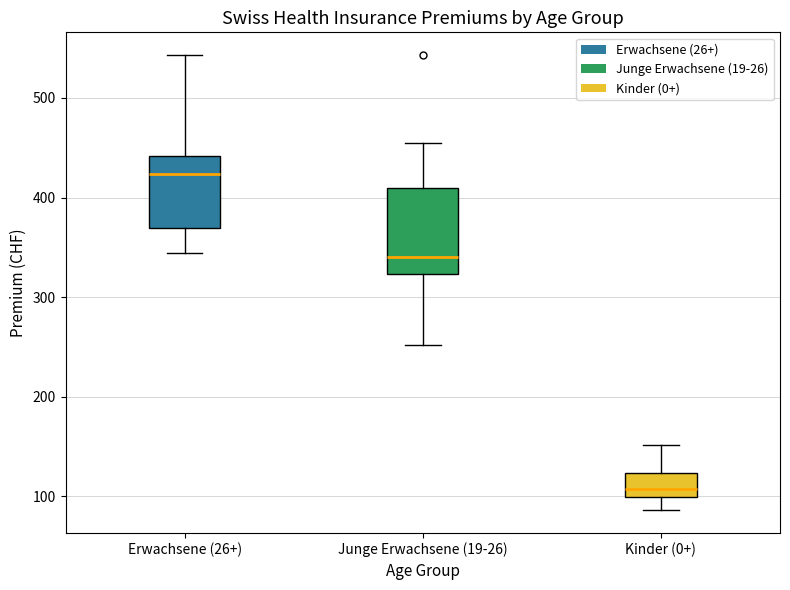

Reading left to right, transcribe this box plot: for each box, give where its median line is, the range the box spans, and where its two whiskers end, as read against the y-axis. The values are not printed on the chart, so give them approximately, as read against the axis.

Erwachsene (26+): median 420, box 370 to 440, whiskers 340 to 540
Junge Erwachsene (19-26): median 340, box 320 to 410, whiskers 250 to 460
Kinder (0+): median 110, box 100 to 120, whiskers 90 to 150